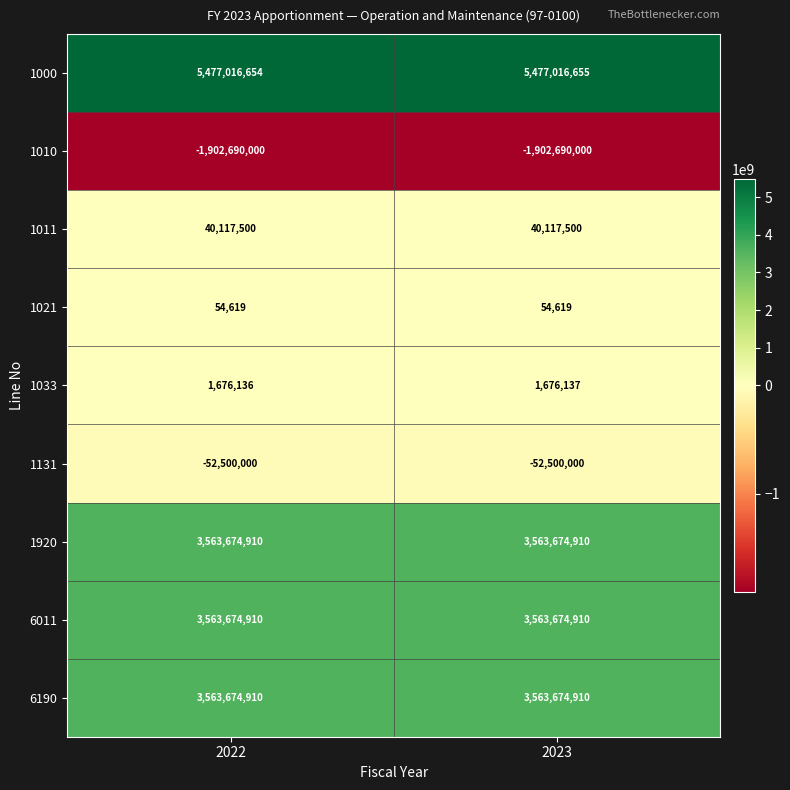

Reading left to right, transcribe all the data shown in this chart.

1000: 5477016654	5477016655
1010: -1902690000	-1902690000
1011: 40117500	40117500
1021: 54619	54619
1033: 1676136	1676137
1131: -52500000	-52500000
1920: 3563674910	3563674910
6011: 3563674910	3563674910
6190: 3563674910	3563674910